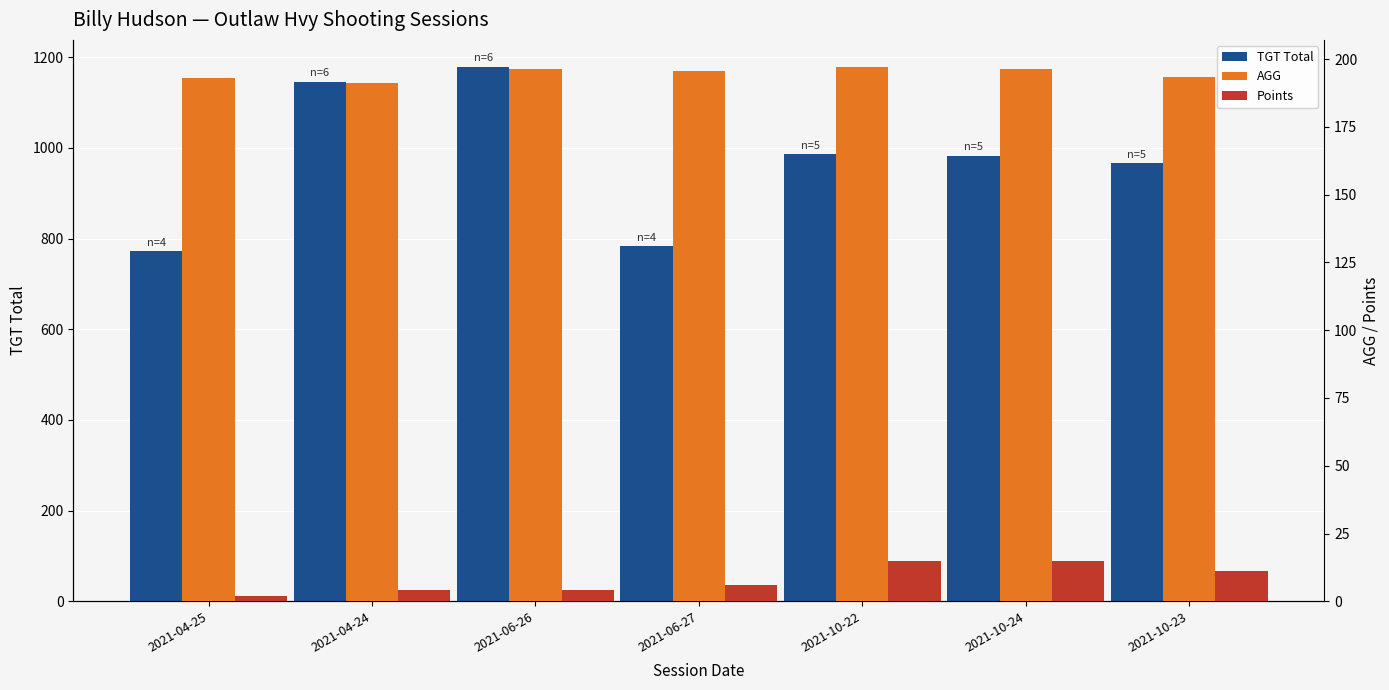

Read the Points value at 2021-04-24.

4.0